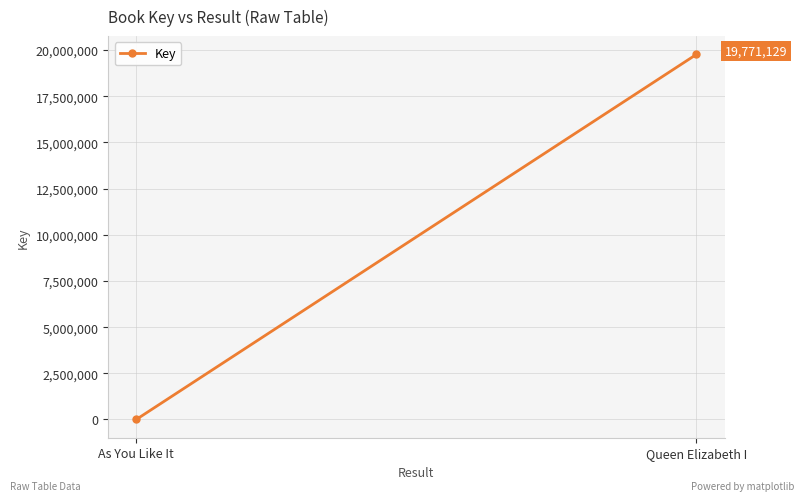

What is the smallest value displayed?

1208